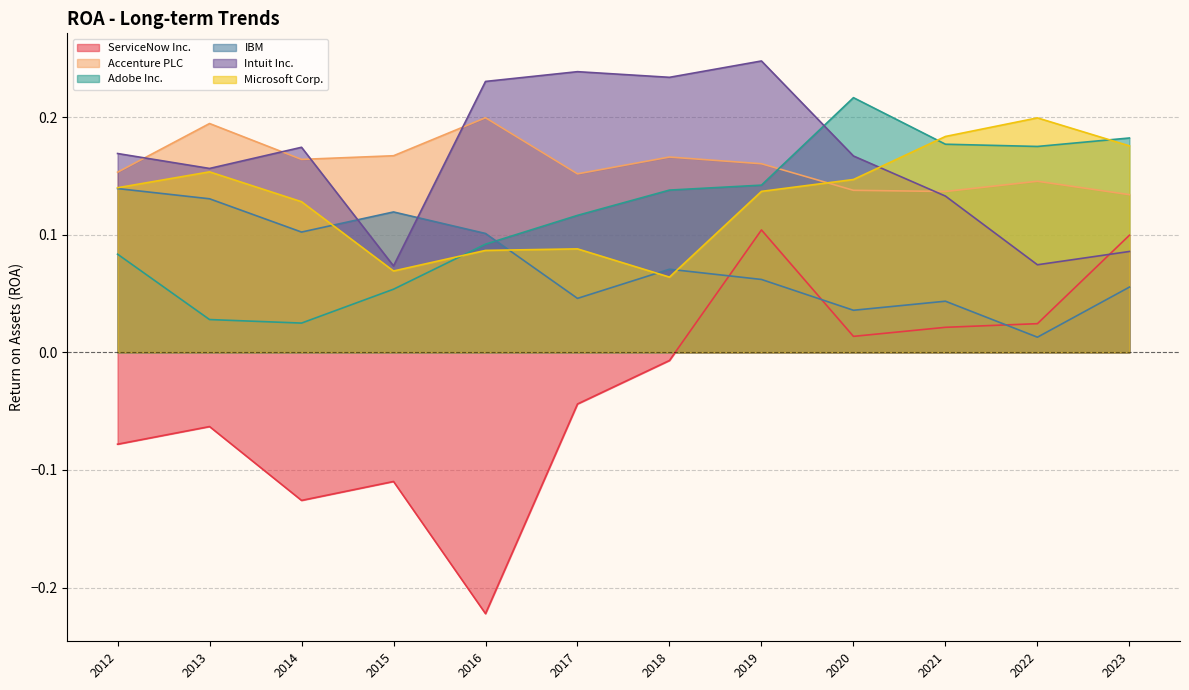

How many values in the ServiceNow Inc. series are below 0?

7